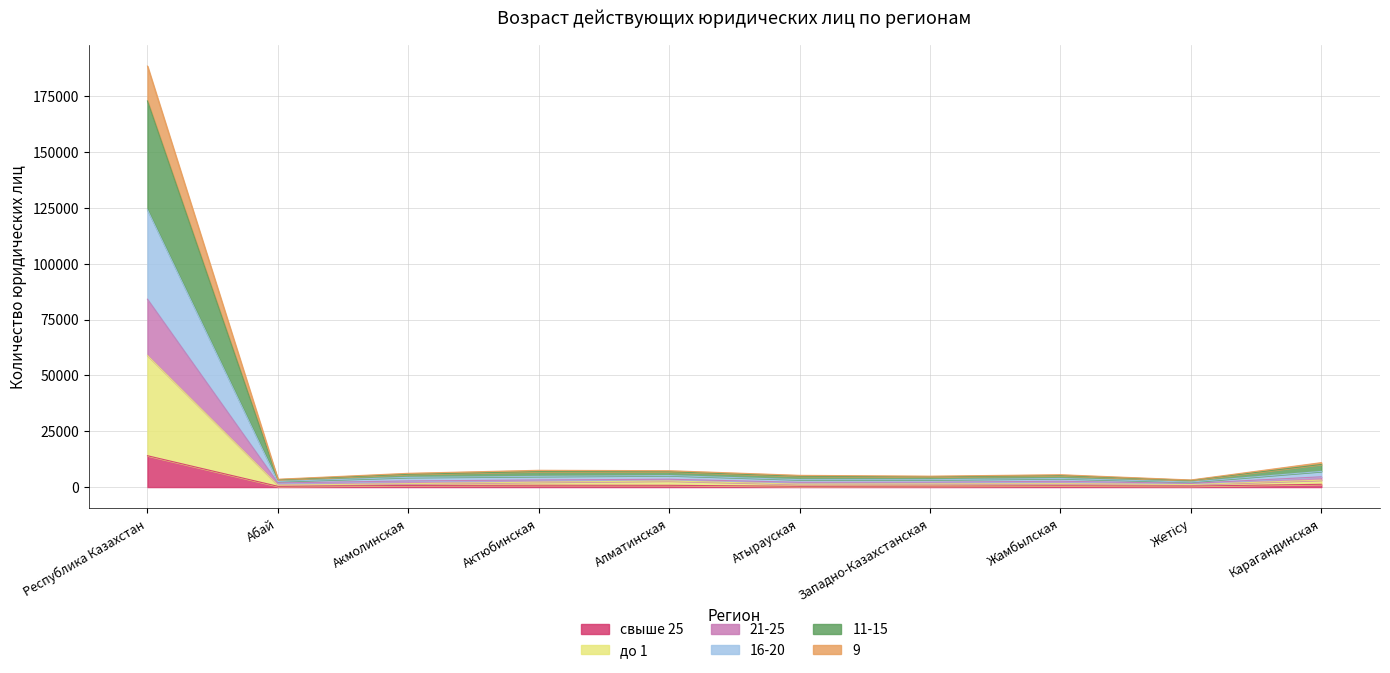

What is the minimum value for 16-20?

2992